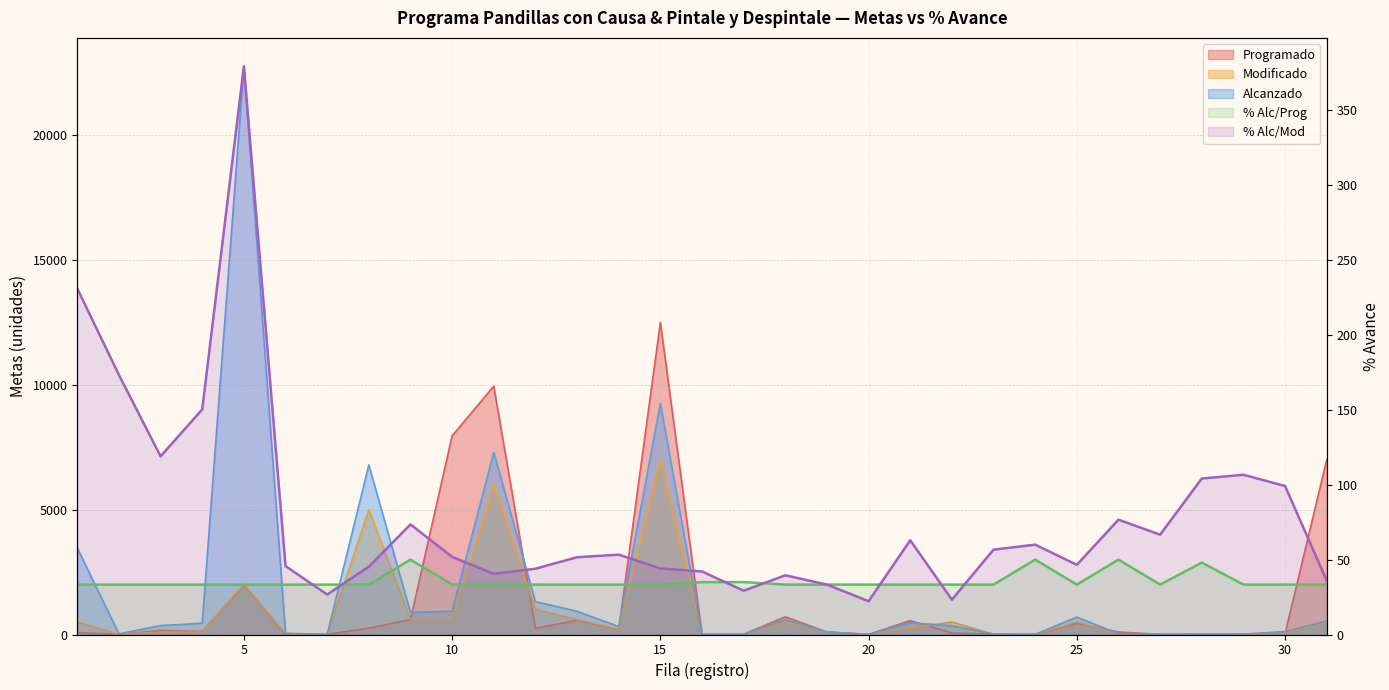

At how many categories does at least one series exceed 17634?

1